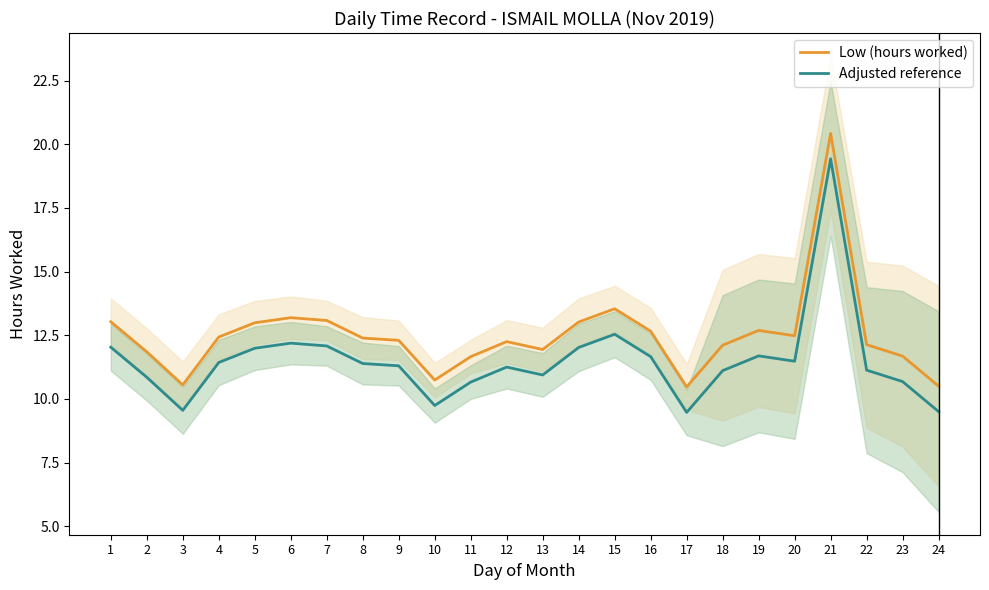

Which series changed the most between 5 and 9?

Low (hours worked)